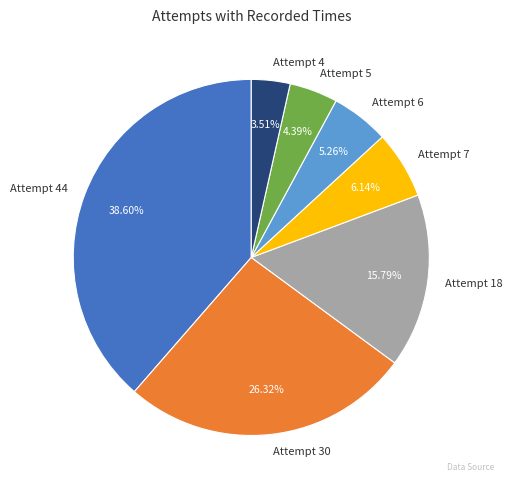

How many segments does this pie chart have?

7